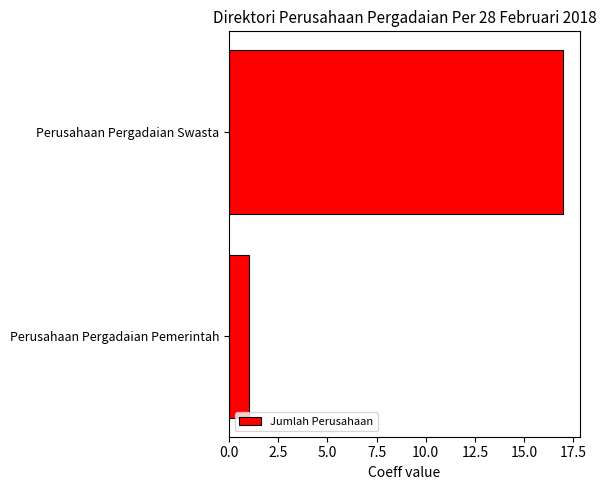

Are the bars grouped side by side (vs. stacked)?

No